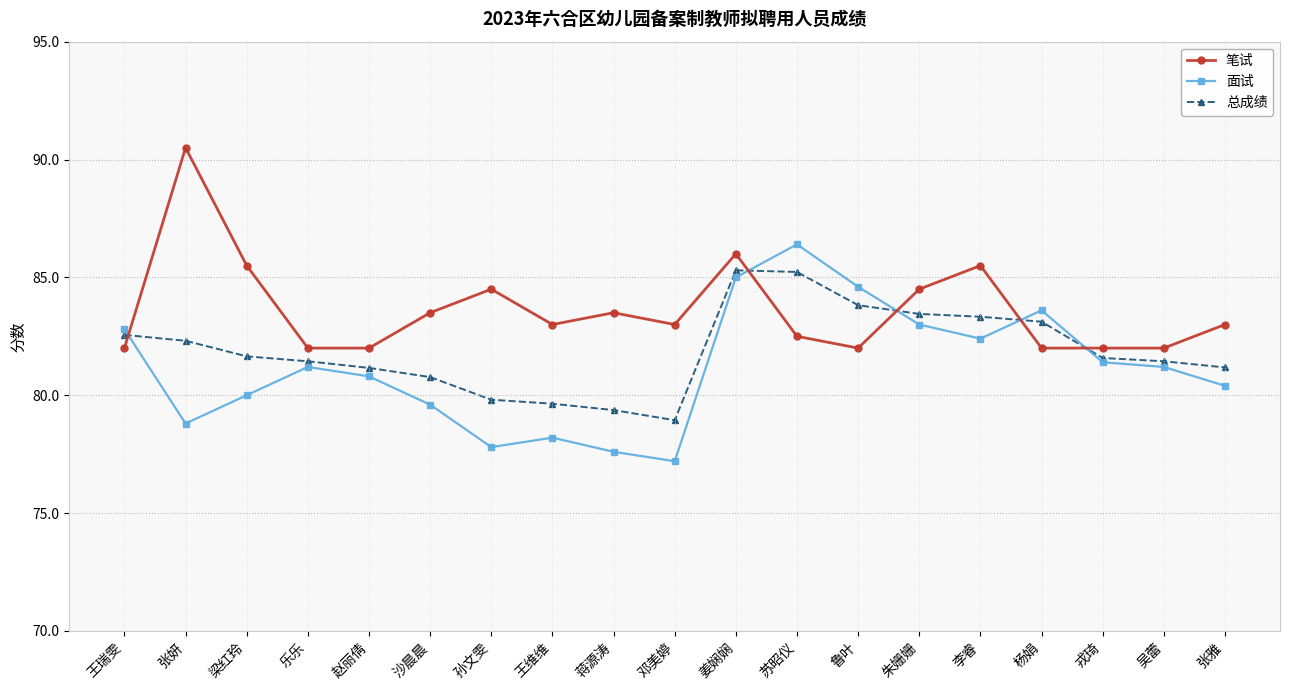

How many lines are shown in the chart?

3